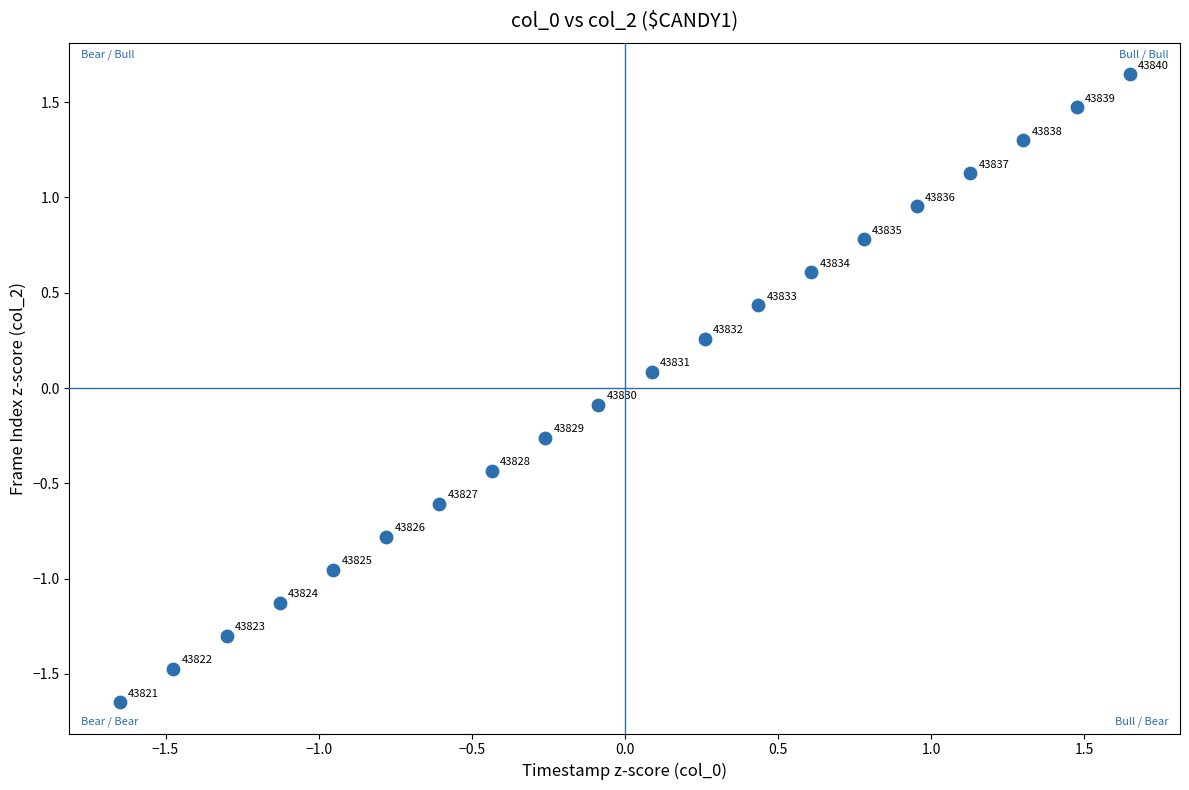

What is the range of Y values (max minus min)?

3.3